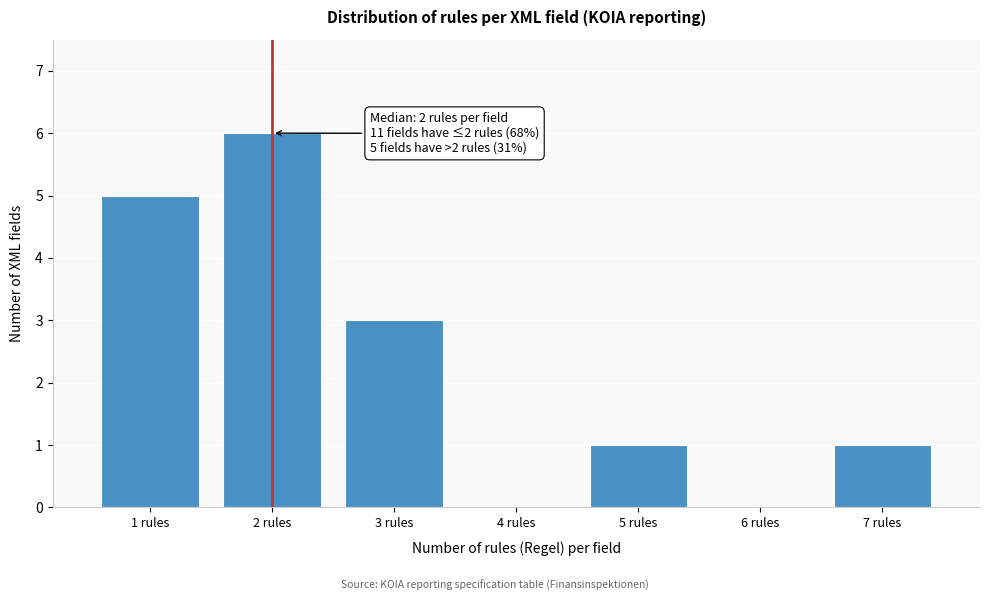

Over which range of the x-axis is the bar tallest?

1.5 to 2.5